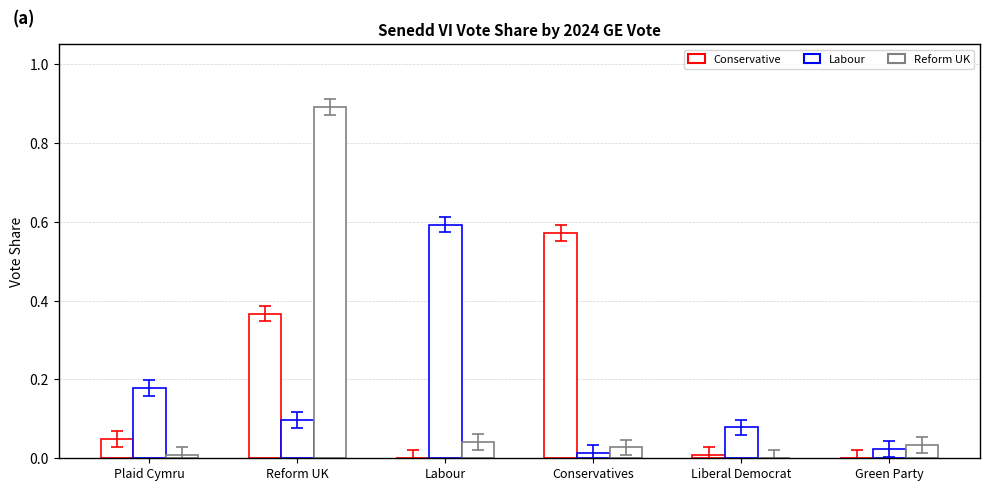

What is the label of the 2nd bar from the right?

Liberal Democrat